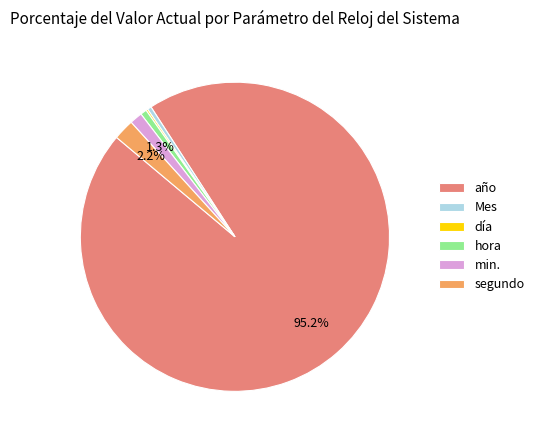

To the nearest percent, what portion does hora represent?

1%